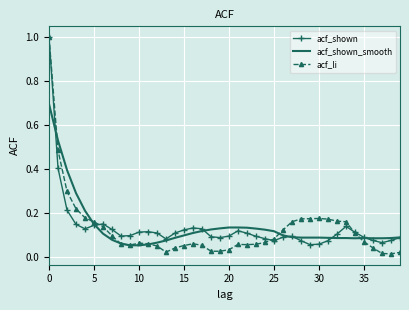

What is the highest value of the acf_shown_smooth series?

0.7